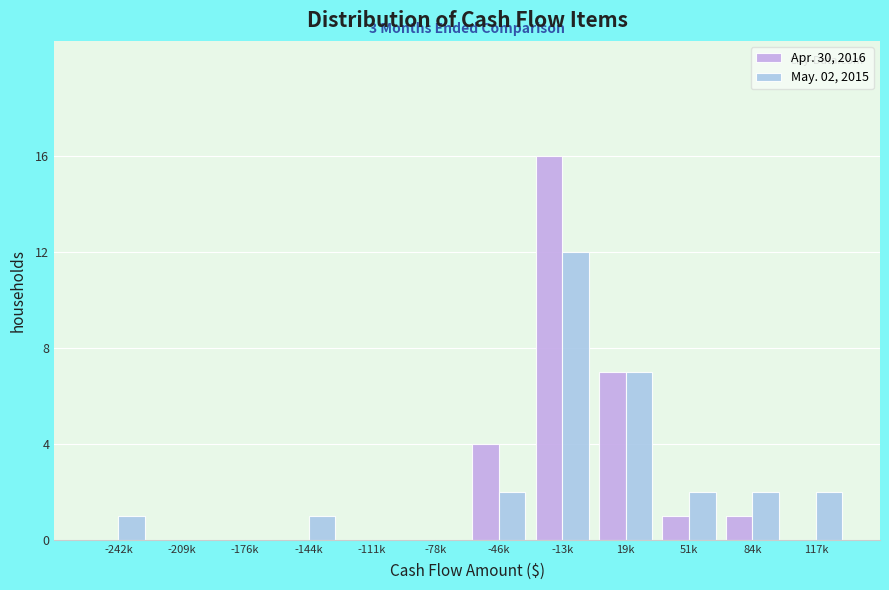

Reading left to right, list all the values displayed in this chart.

Apr. 30, 2016: -242k=0	-209k=0	-176k=0	-144k=0	-111k=0	-78k=0	-46k=4	-13k=16	19k=7	51k=1	84k=1	117k=0
May. 02, 2015: -242k=1	-209k=0	-176k=0	-144k=1	-111k=0	-78k=0	-46k=2	-13k=12	19k=7	51k=2	84k=2	117k=2